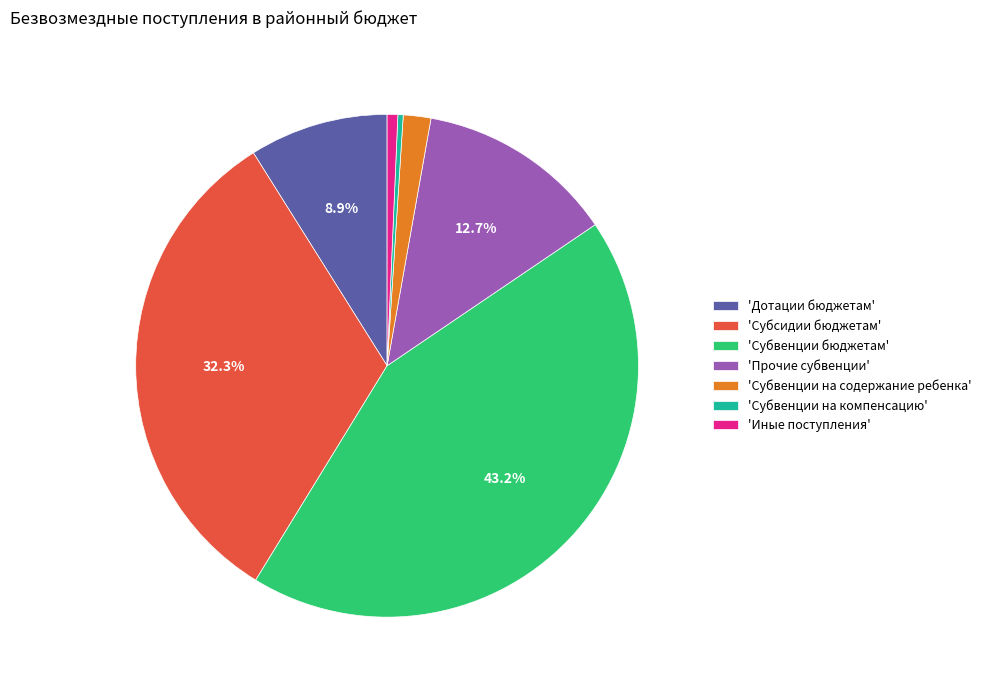

Is there a majority slice in this chart?

No